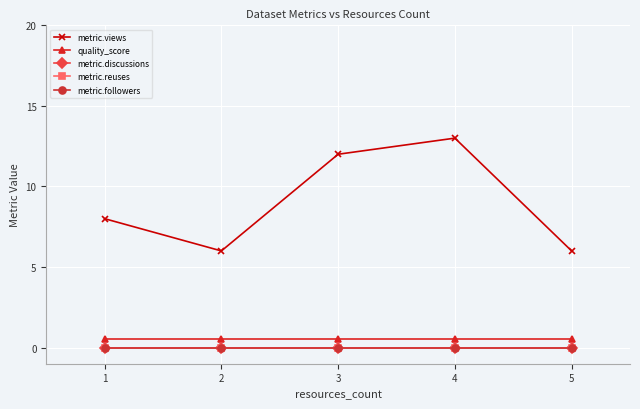

True or false: metric.reuses and quality_score cross at least once.

False